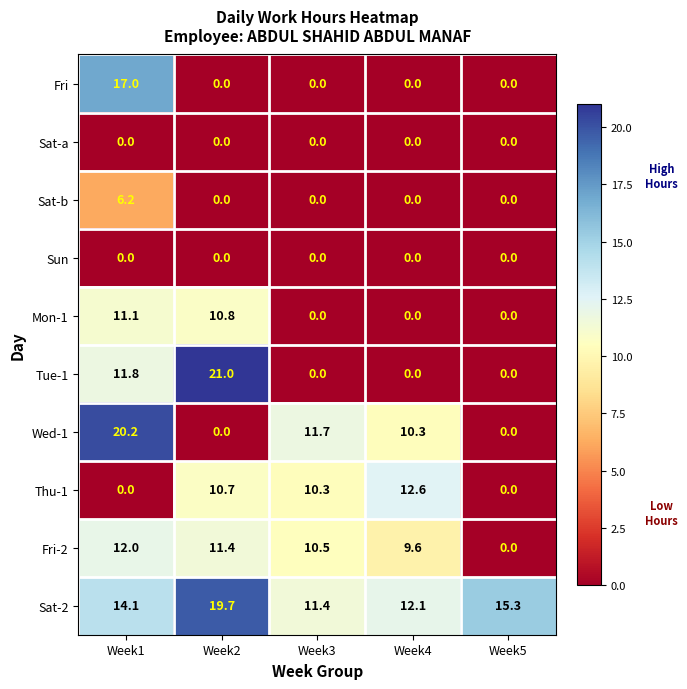

How many series are shown in this chart?

10